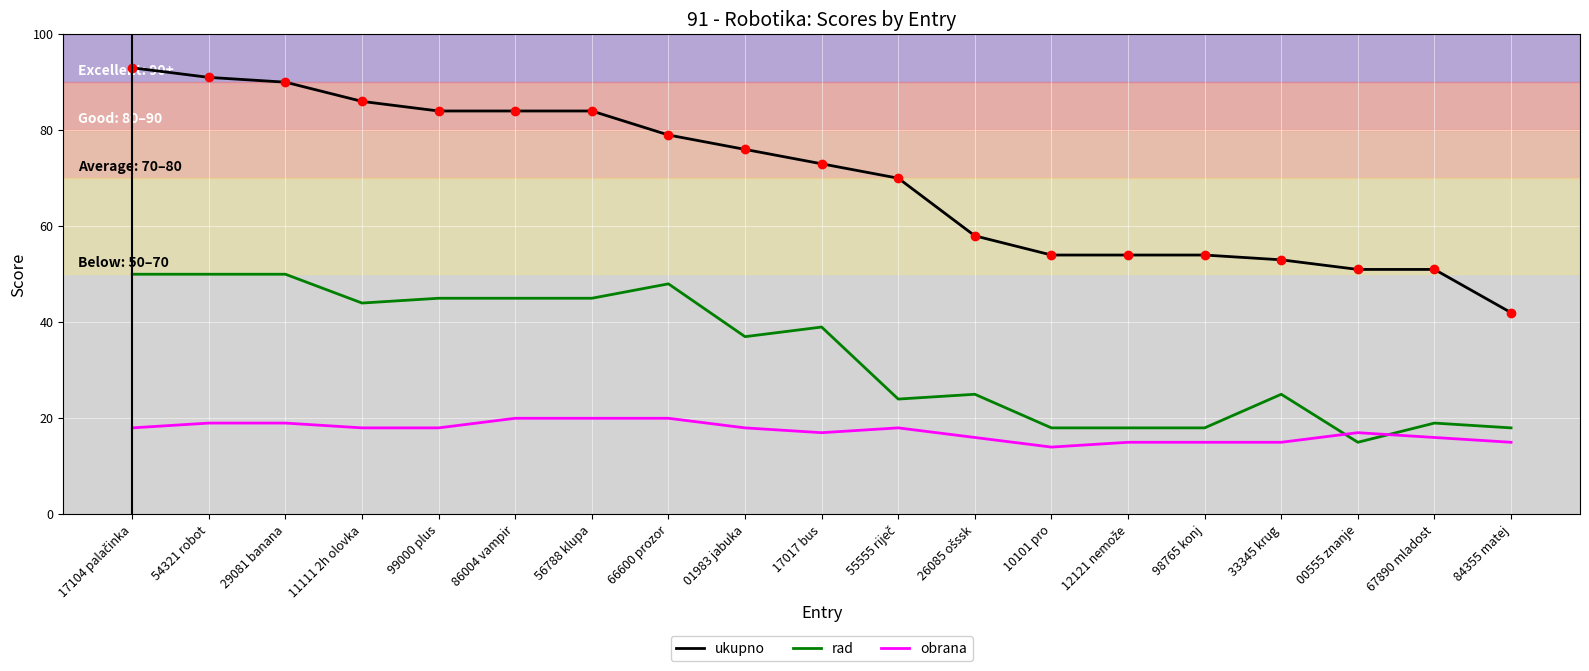

Reading right to left, extract all data points from this chart.

ukupno: 42	51	51	53	54	54	54	58	70	73	76	79	84	84	84	86	90	91	93
rad: 18	19	15	25	18	18	18	25	24	39	37	48	45	45	45	44	50	50	50
obrana: 15	16	17	15	15	15	14	16	18	17	18	20	20	20	18	18	19	19	18